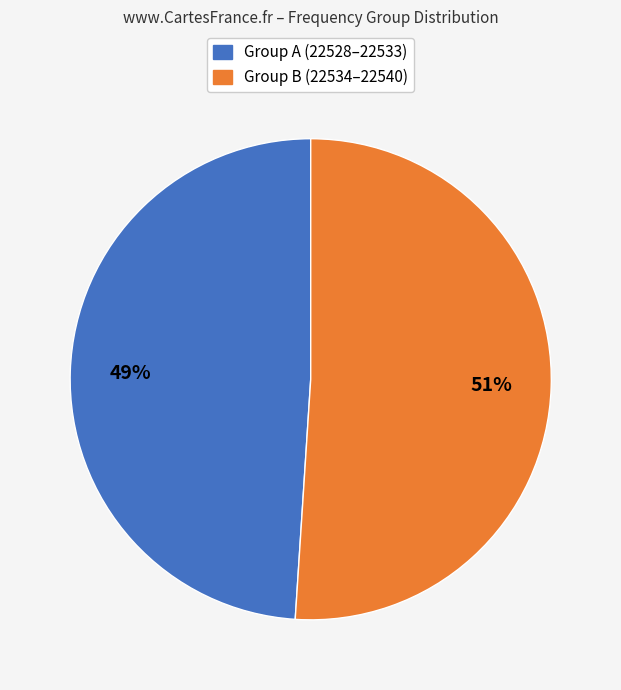

How many segments does this pie chart have?

2